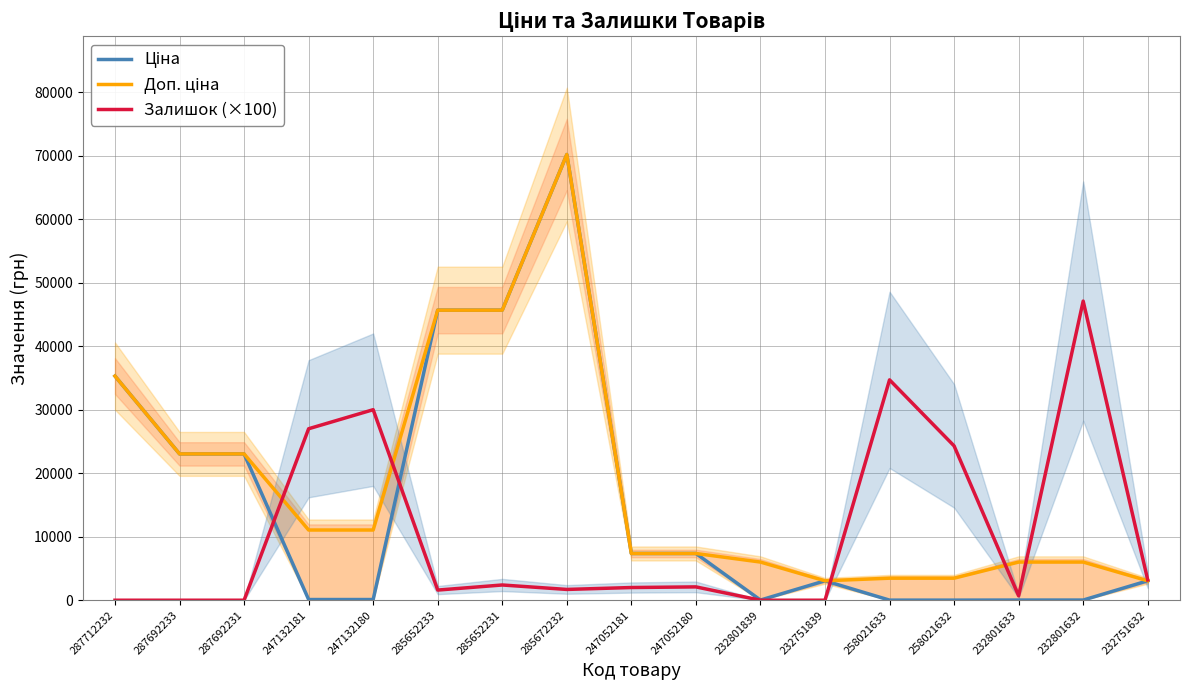

At which label does Ціна first exceed 3059?

287712232